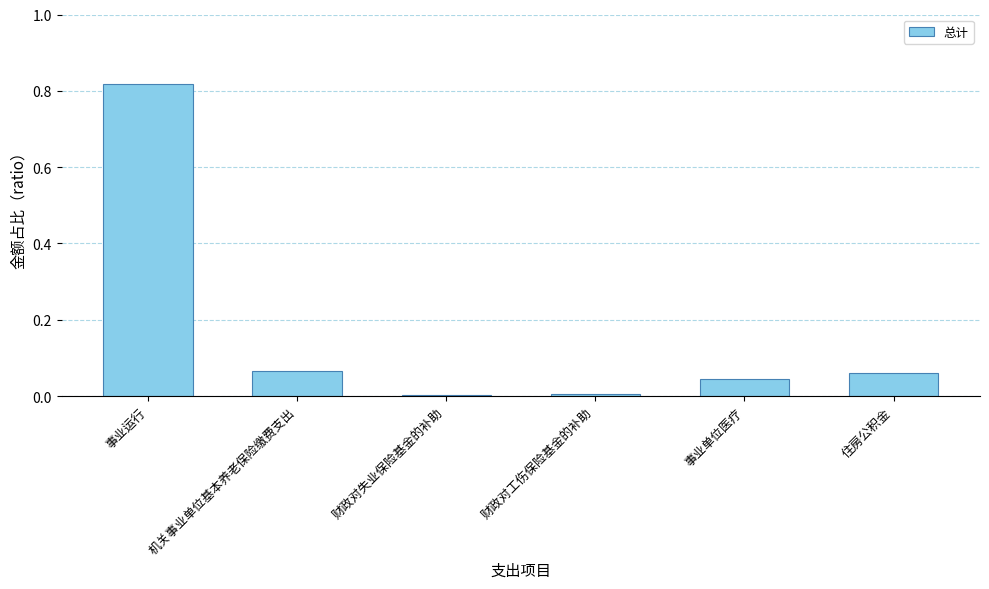

What is the sum of all values?

1.0